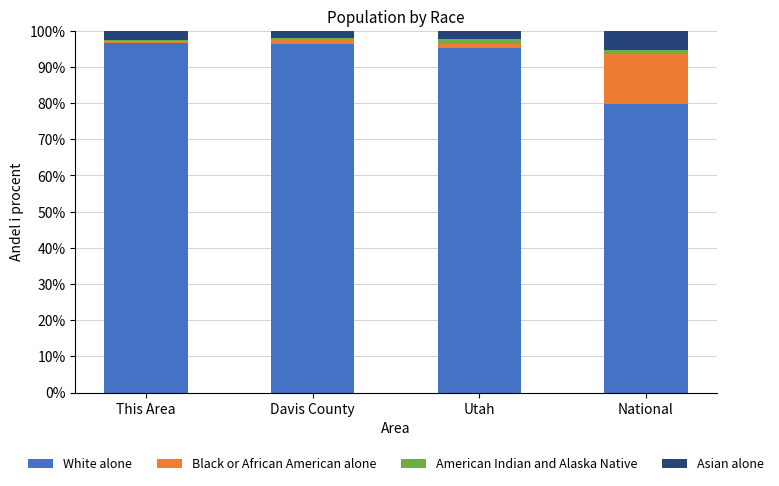

The White alone series shows 95.3 at Utah. True or false?

True